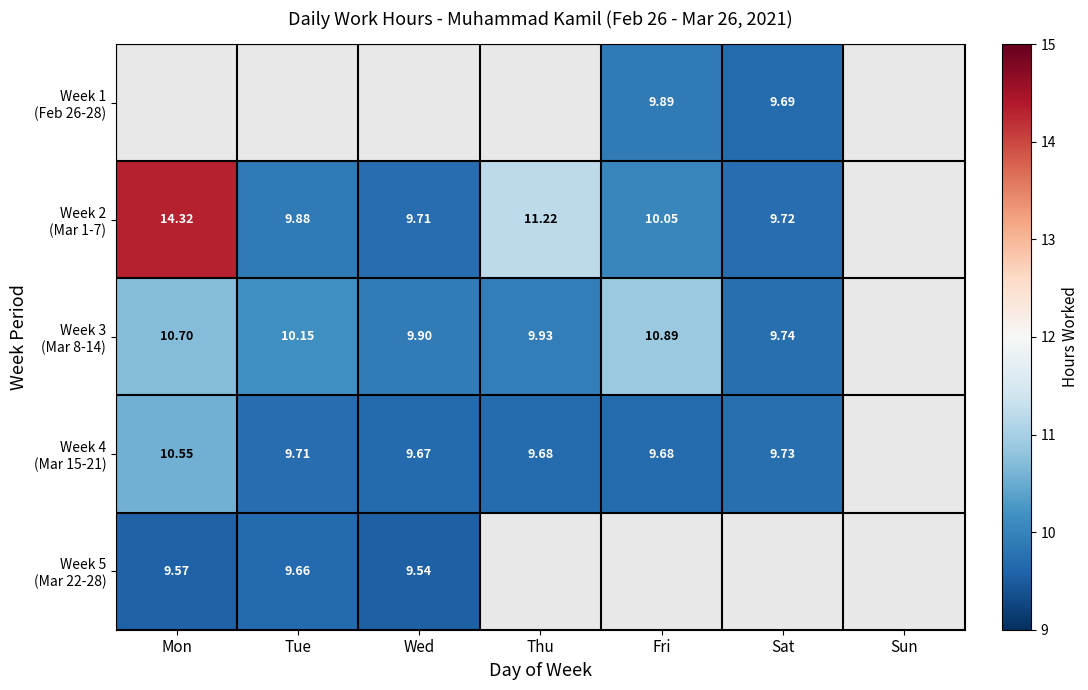

Which category has the lowest value across all series?

Wed